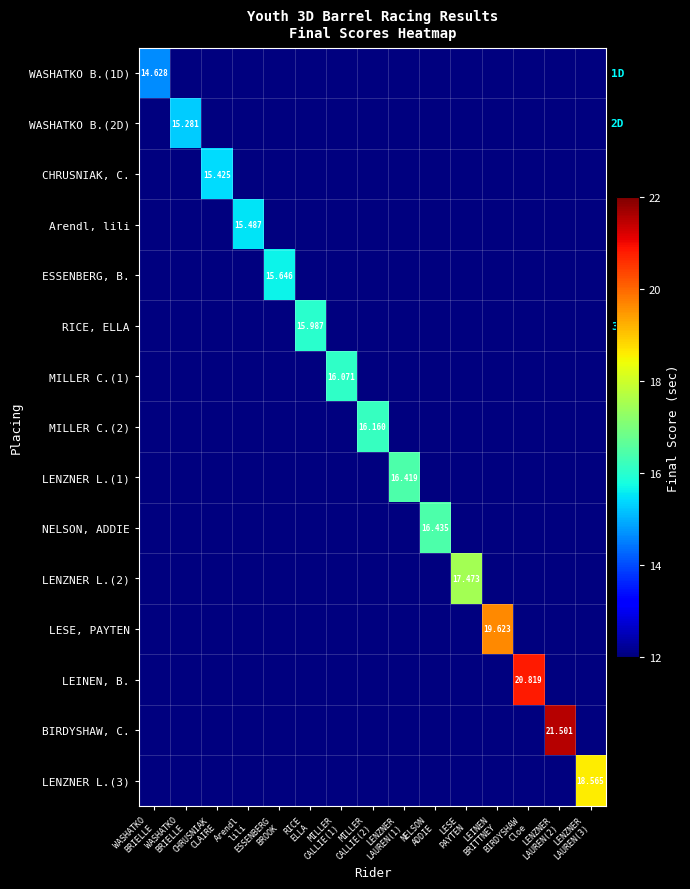

How many categories are shown in the chart?

15